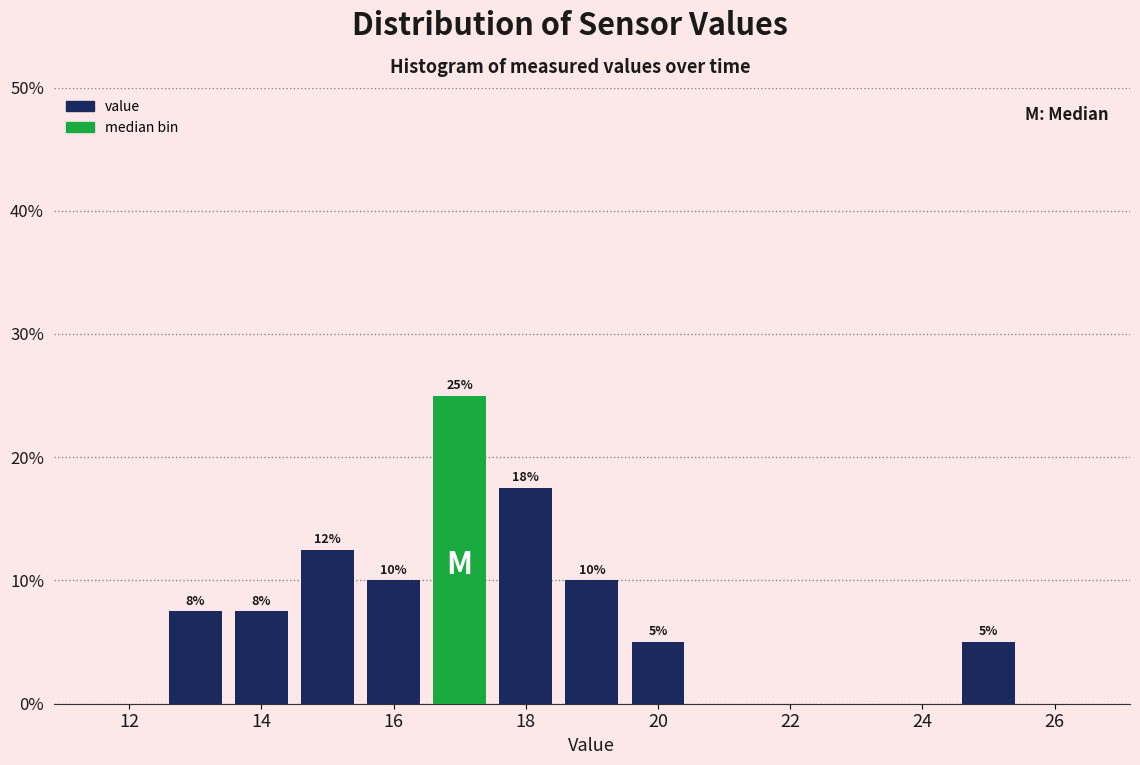

Which range on the x-axis has the tallest bar?

16.5 to 17.5